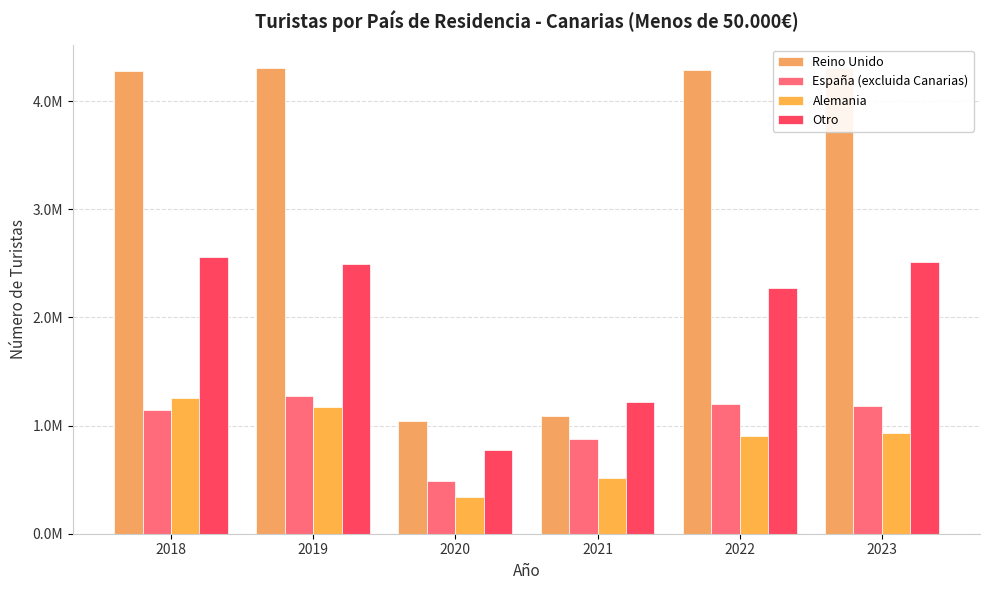

What is the difference between the second highest and minimum values in the Alemania series?

827400